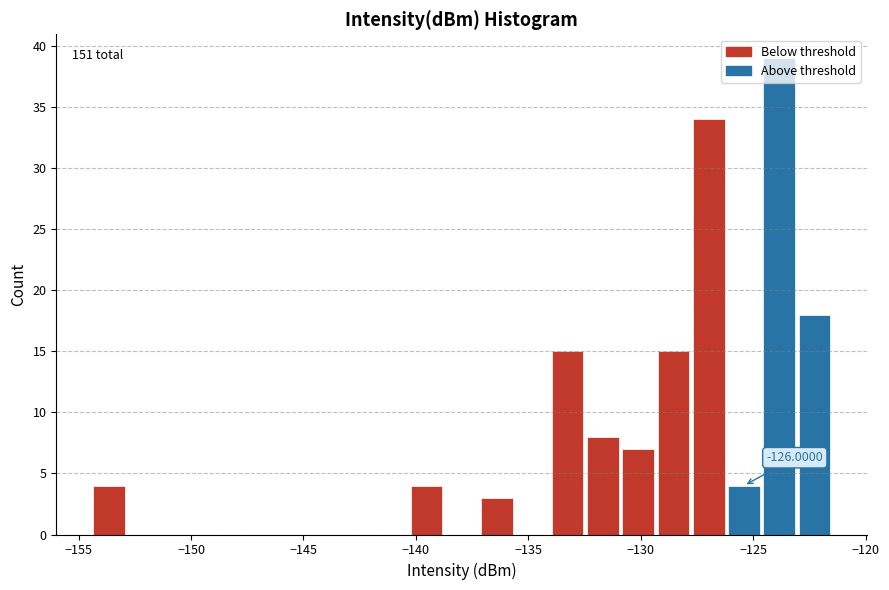

Around what value on the x-axis is the tallest bar? Give the approximate position of its centre, as read against the axis.

-124.0